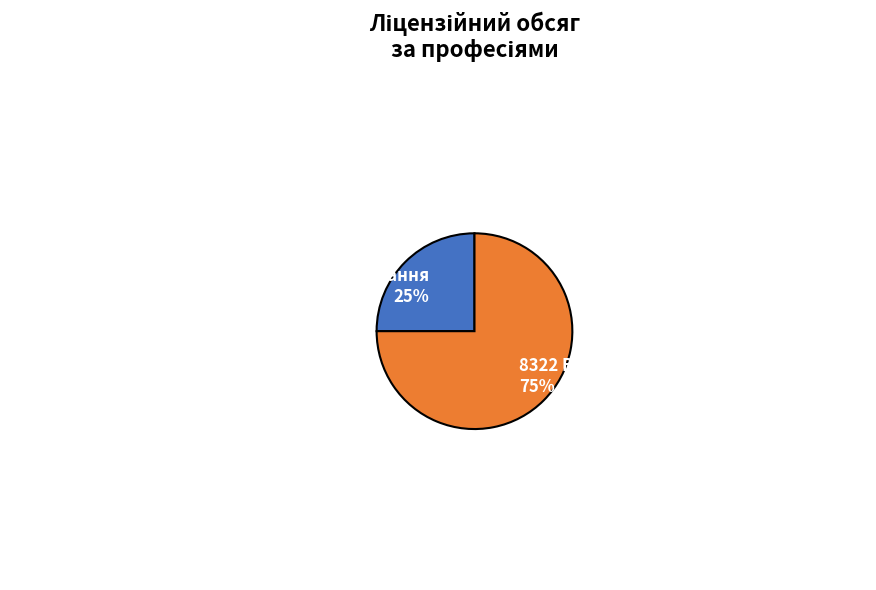

Is there any slice that represents more than half of the pie?

Yes